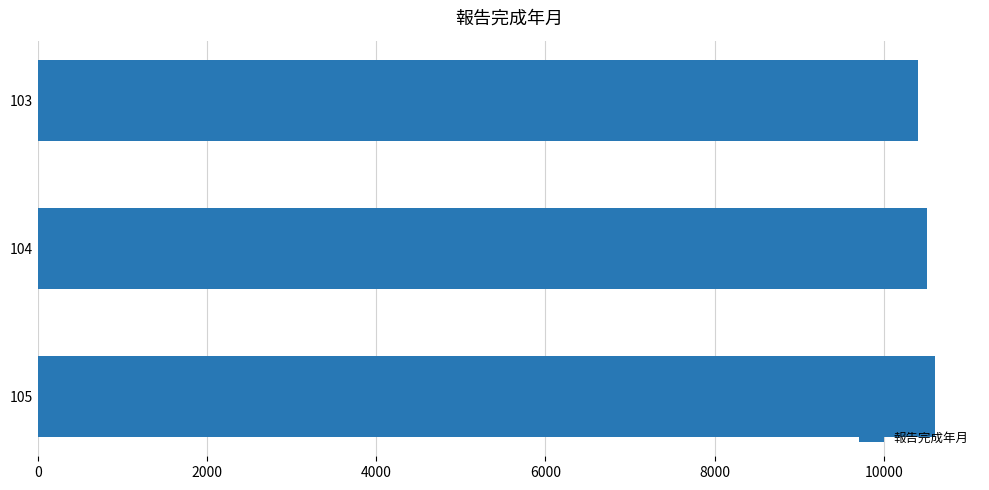

What is the greatest value displayed?

10608